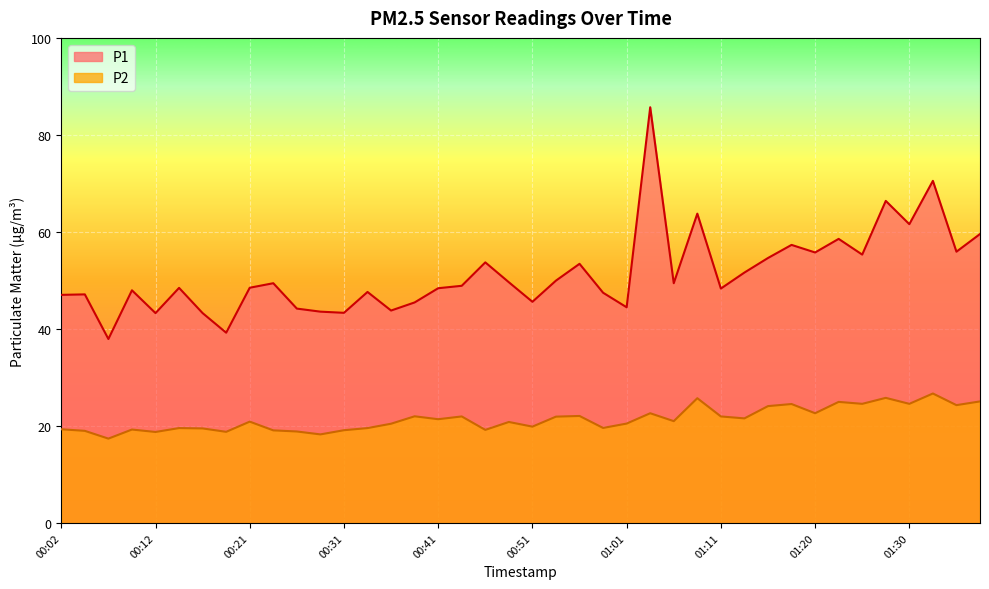

What is the sum of all P2 values?

857.5